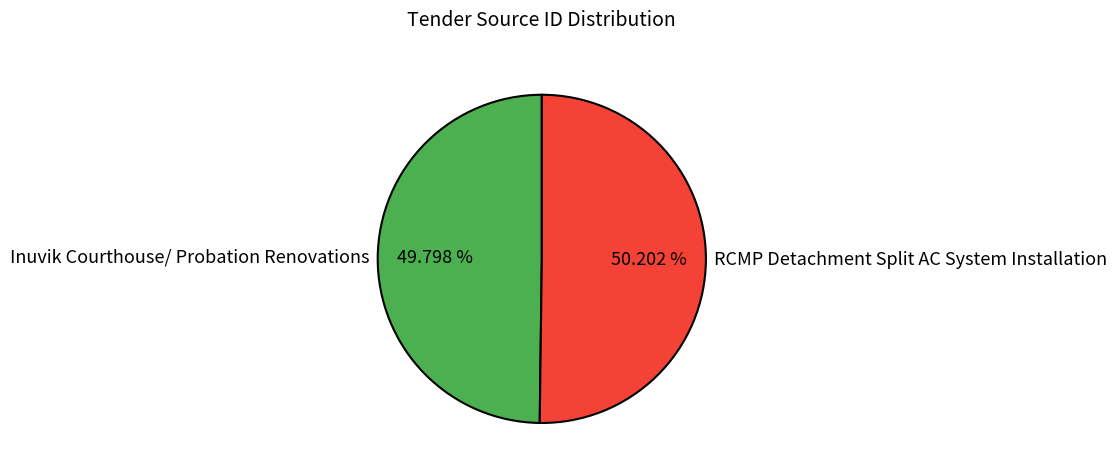

Is there a majority slice in this chart?

Yes